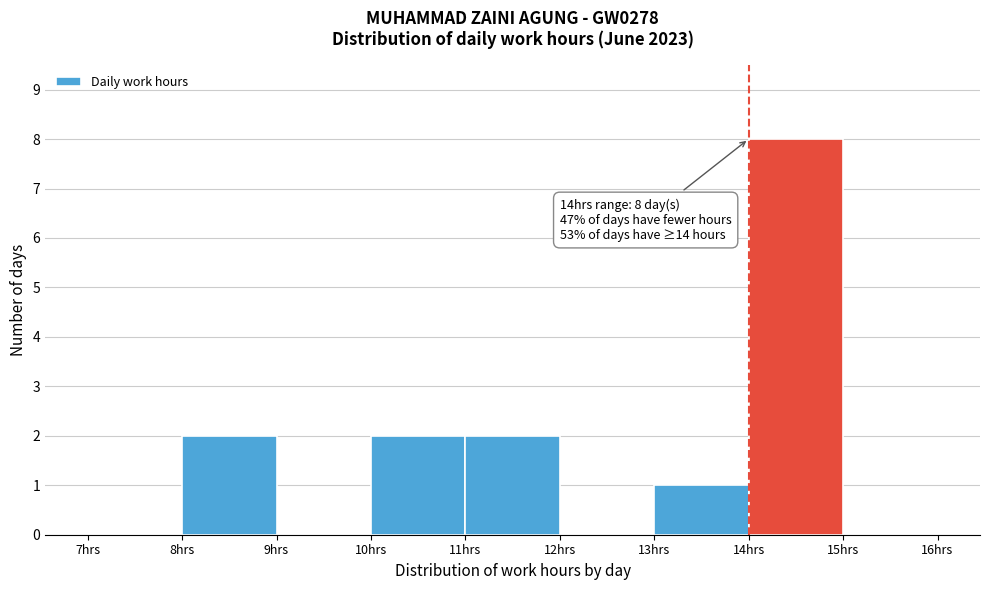

Which range on the x-axis has the tallest bar?

14 to 15